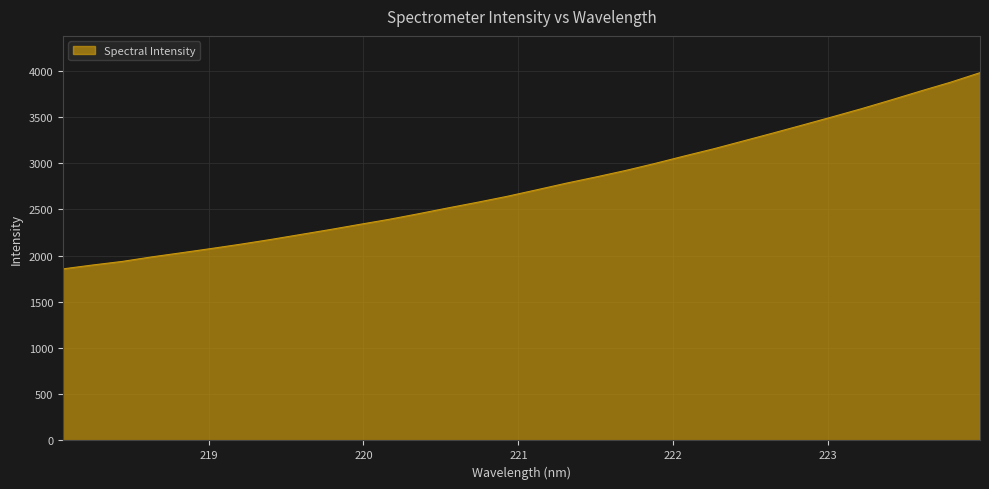

True or false: the data has more than 2 interior local peaks.

False